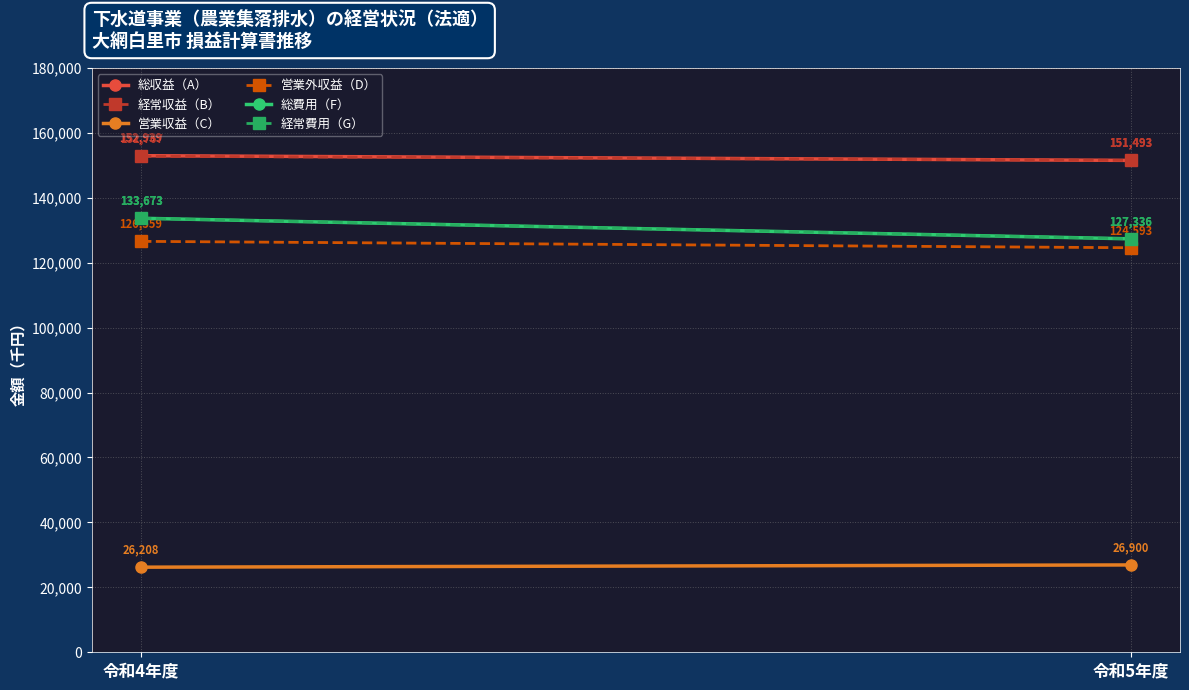

List the labels in order of 営業収益（C） value, largest first.

令和5年度, 令和4年度